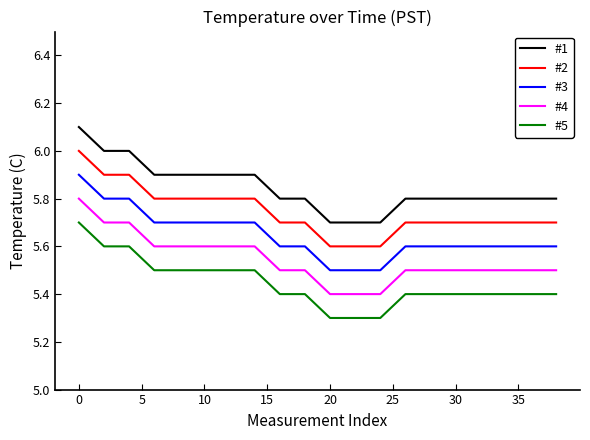

What is the difference between the maximum and minimum values in the #3 series?

0.4